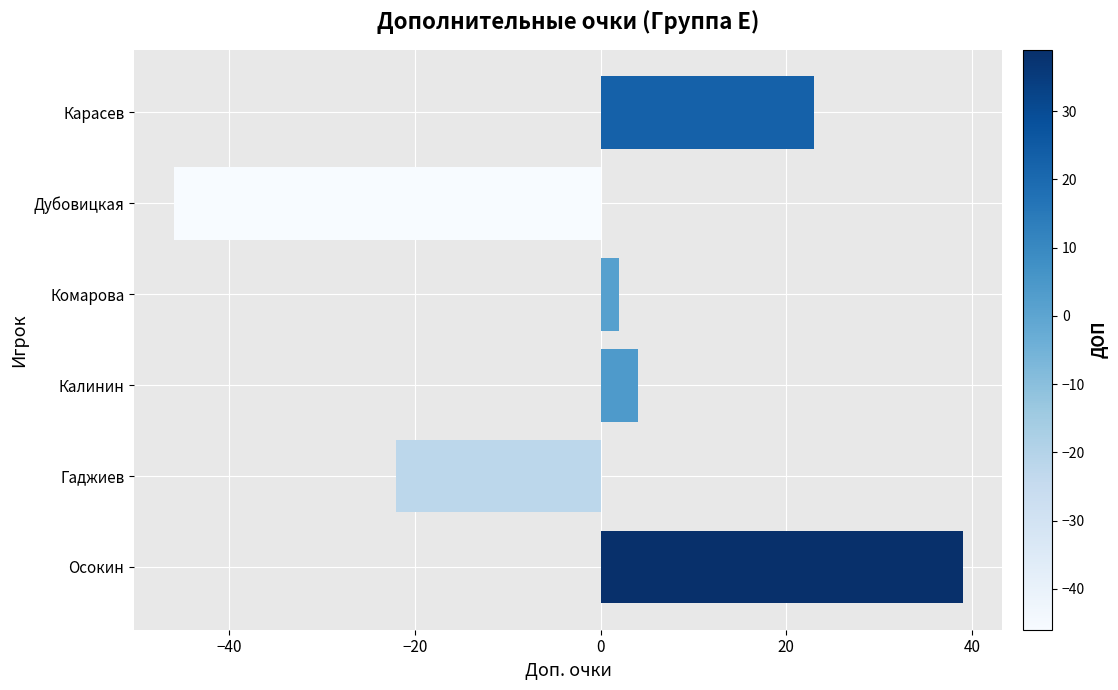

What is the difference between the values at Комарова and Дубовицкая?

48